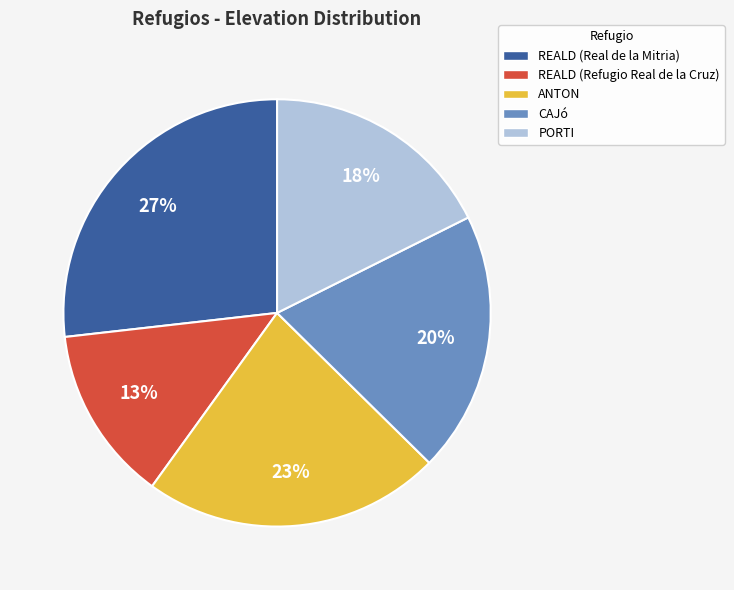

Which category has the smallest portion of the pie?

REALD (Refugio Real de la Cruz)